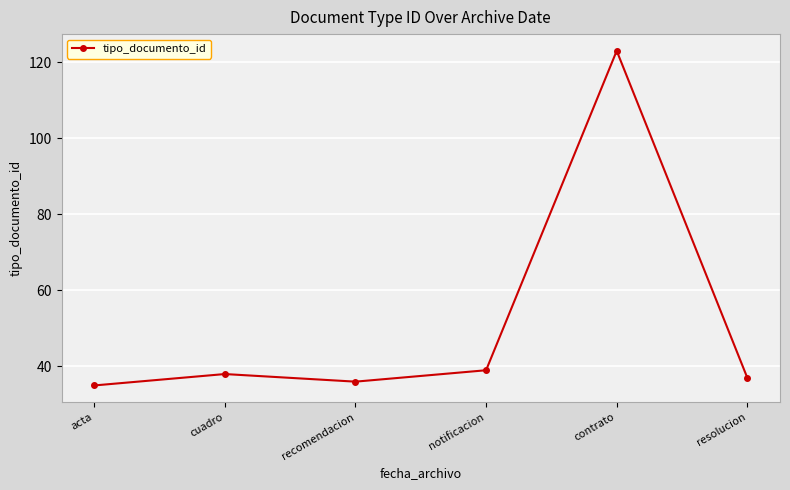

The value at recomendacion is 49. True or false?

False